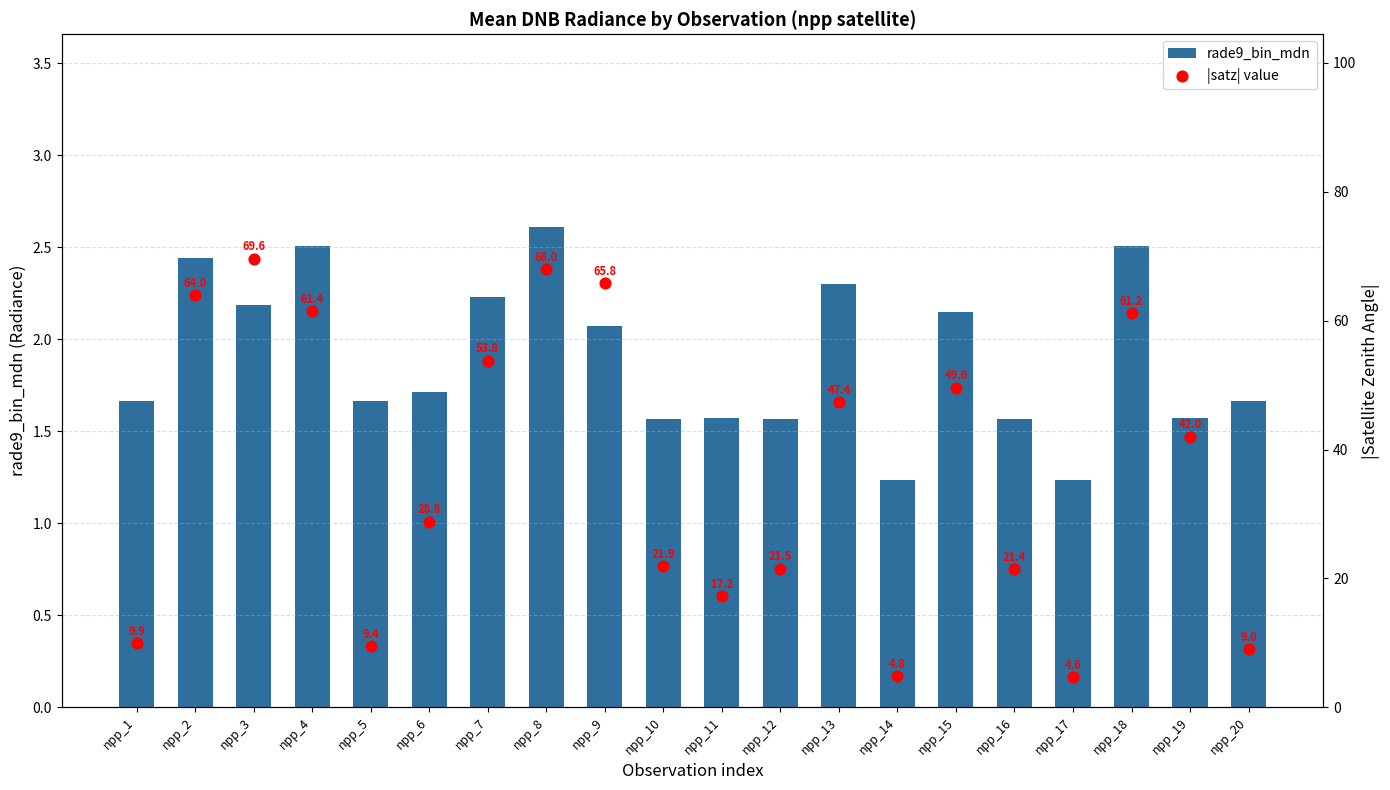

What are all the series names shown in the legend?

rade9_bin_mdn, |satz| value